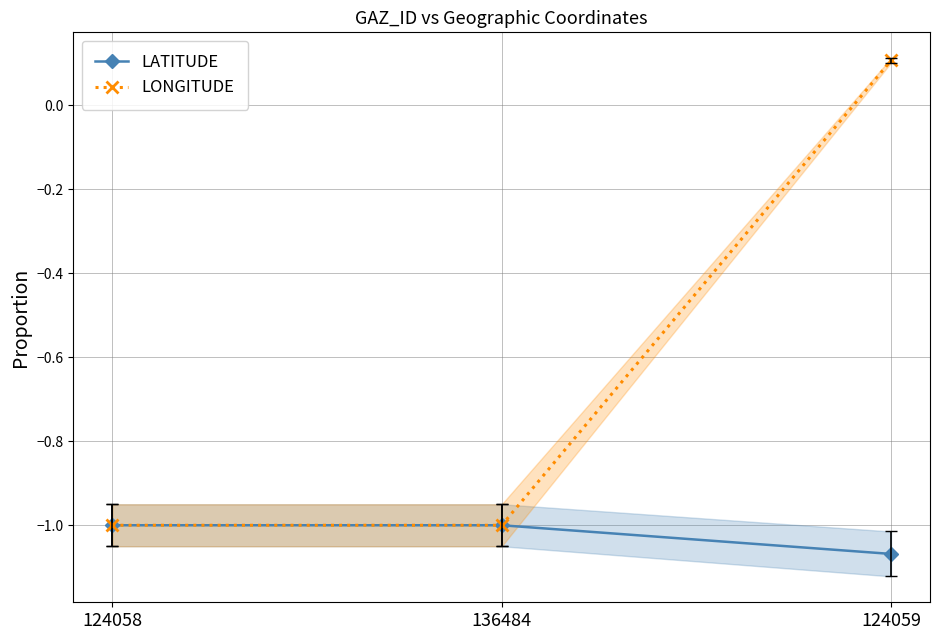

Which series has the largest range (max minus min)?

LONGITUDE